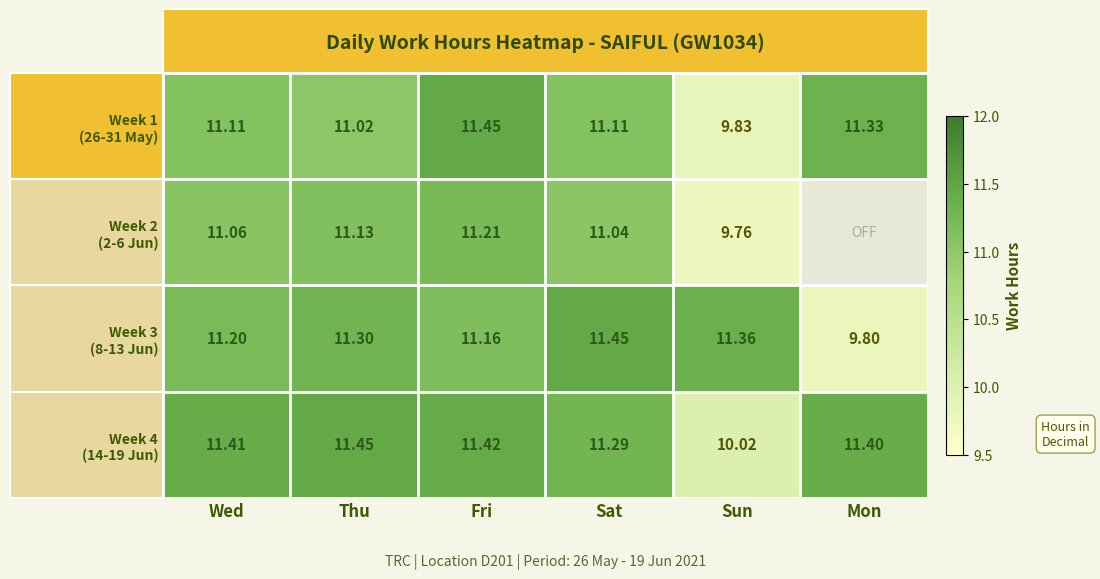

Where does the Week 1 (26-31 May) series first go above 11?

Wed